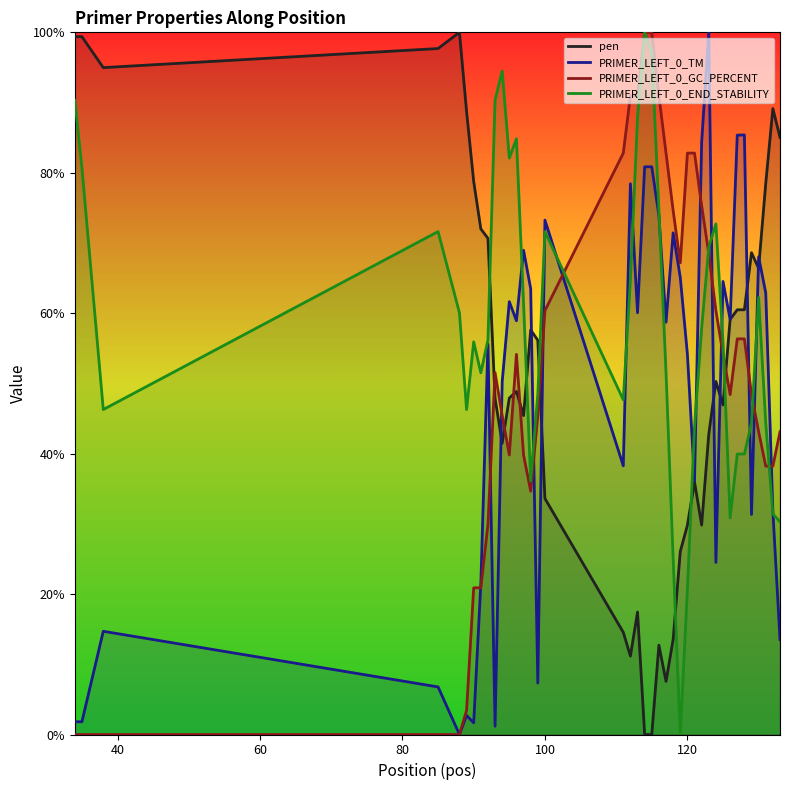

True or false: pen and PRIMER_LEFT_0_GC_PERCENT intersect in this chart.

True